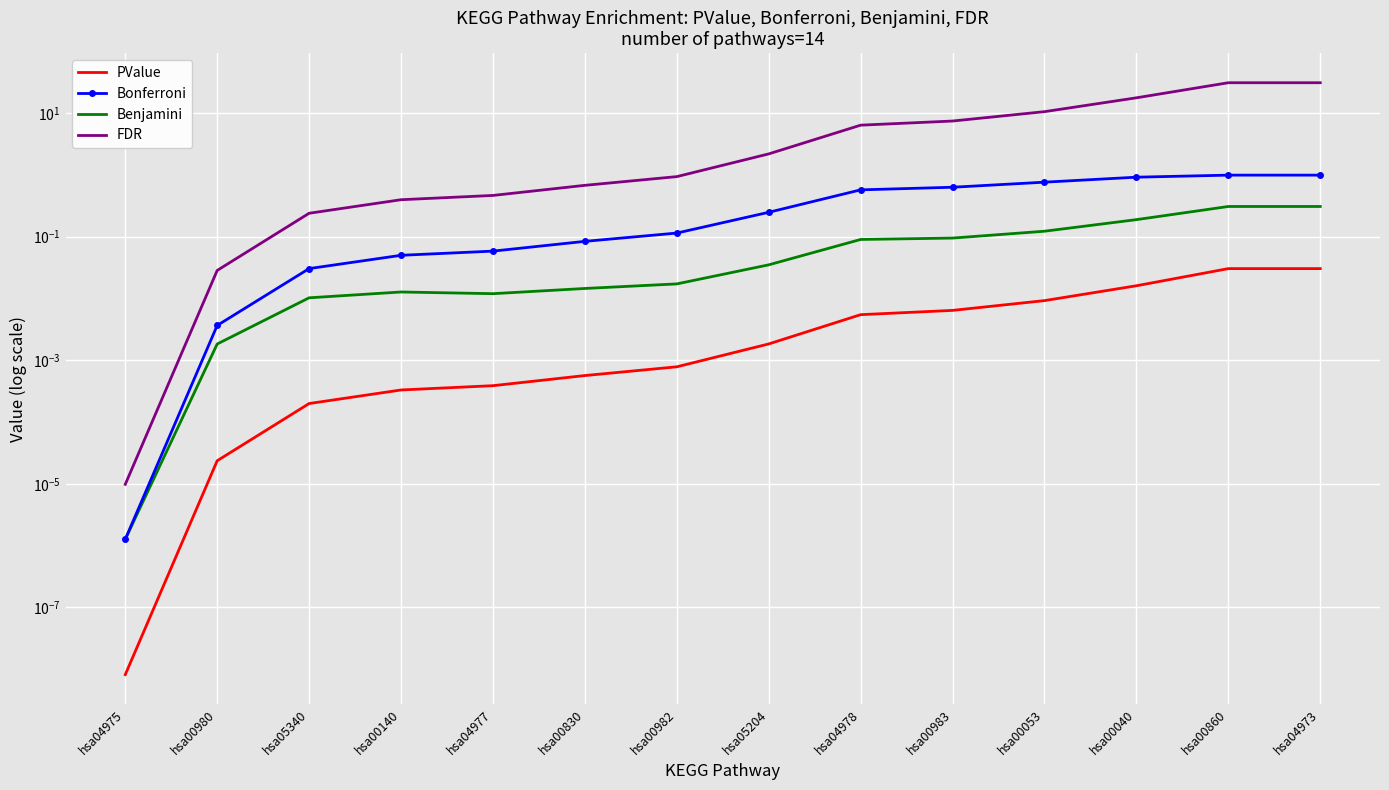

At which category is the sum across all series the highest?

hsa00860